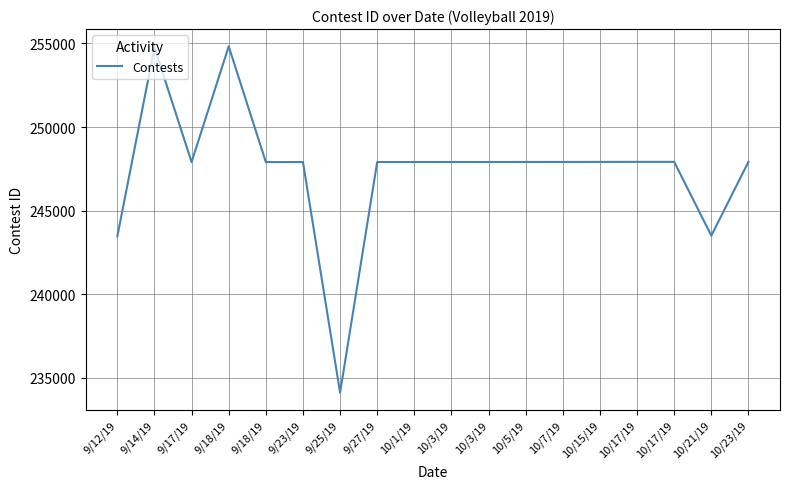

At which category does the chart reach its peak across all series?

9/18/19